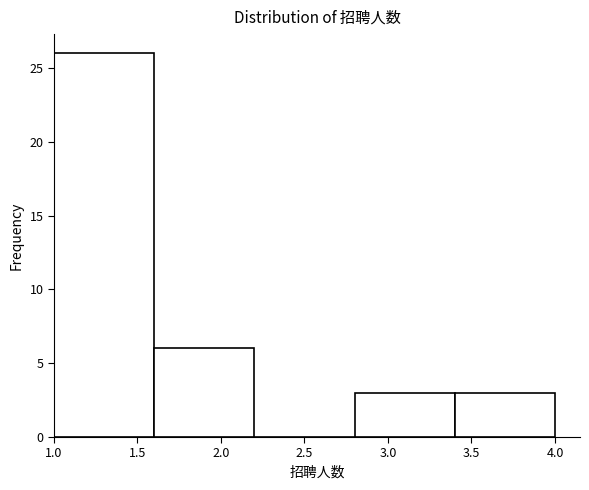

Reading left to right, transcribe this chart: for each bar, give the range it covers on the x-axis and its height. The values are not printed on the chart, so give them approximately, as read against the axis.

1.0 to 1.6: 26
1.6 to 2.2: 6
2.2 to 2.8: 0
2.8 to 3.4: 3
3.4 to 4.0: 3